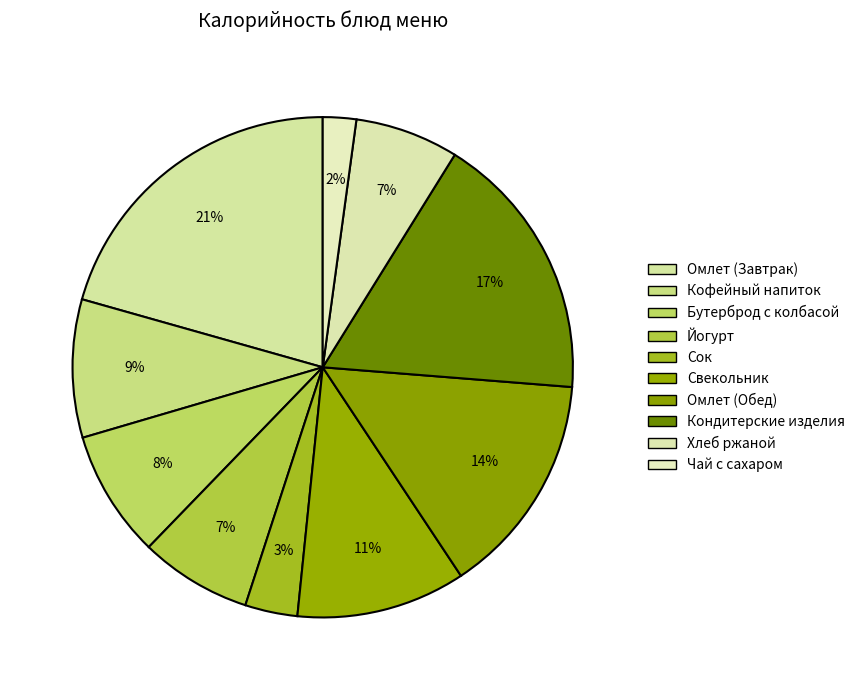

Which category has the smallest portion of the pie?

Чай с сахаром